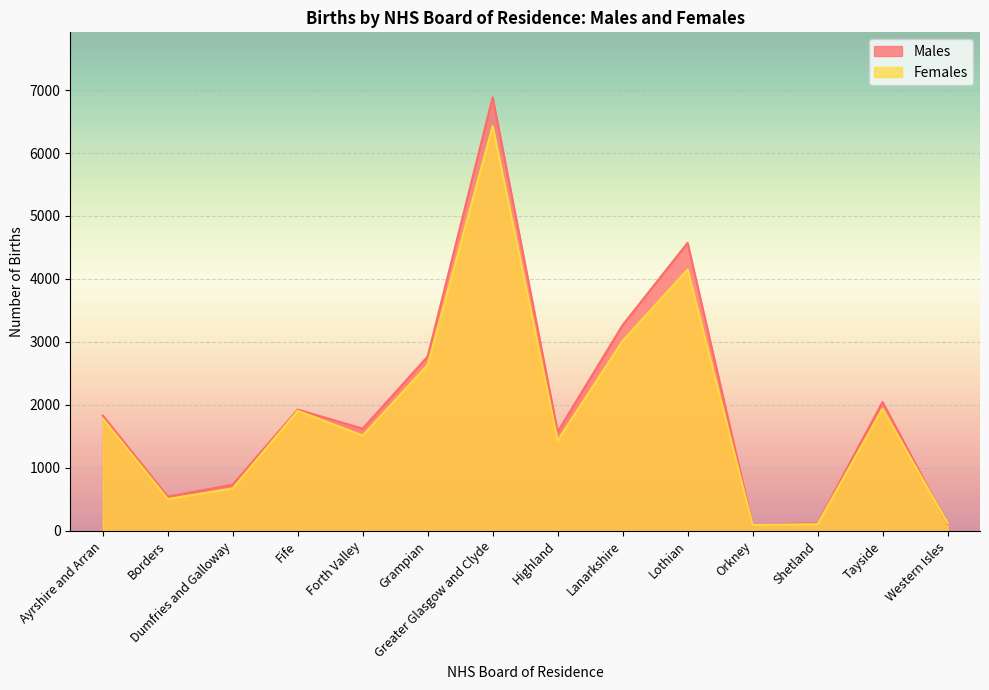

Between Dumfries and Galloway and Tayside, which series saw the biggest shift?

Males